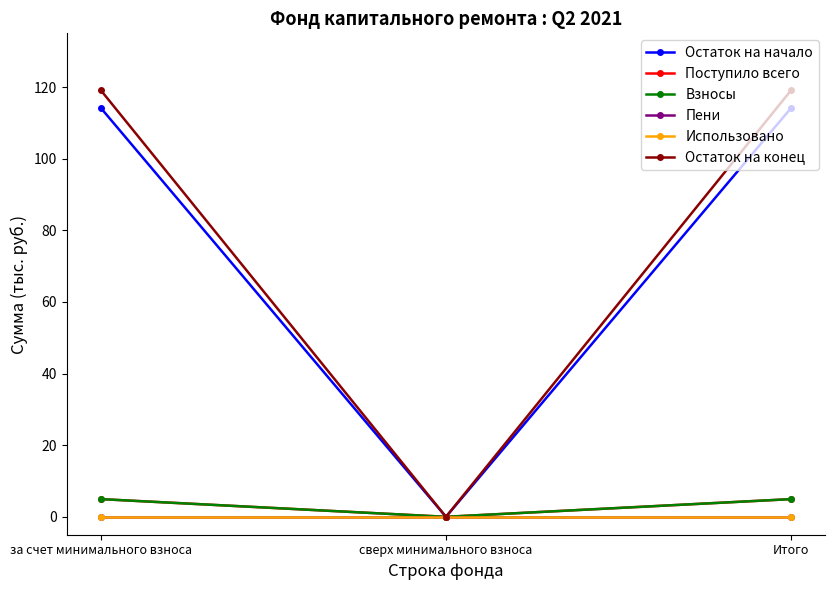

Does the chart have visible grid lines?

No